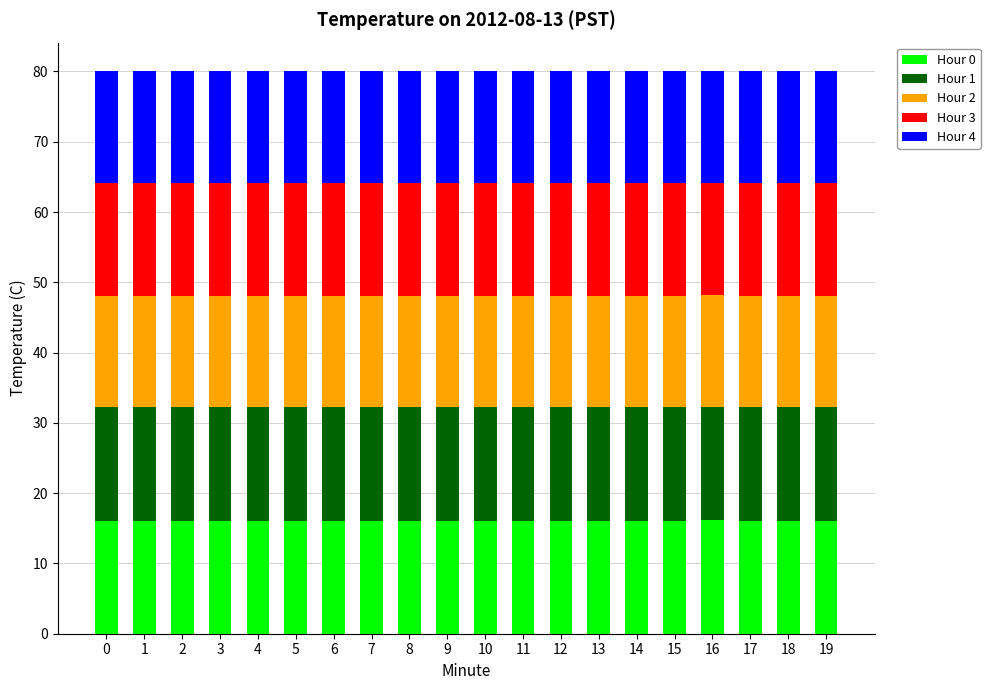

True or false: Hour 0 has a value of 16.1 at 6.

True